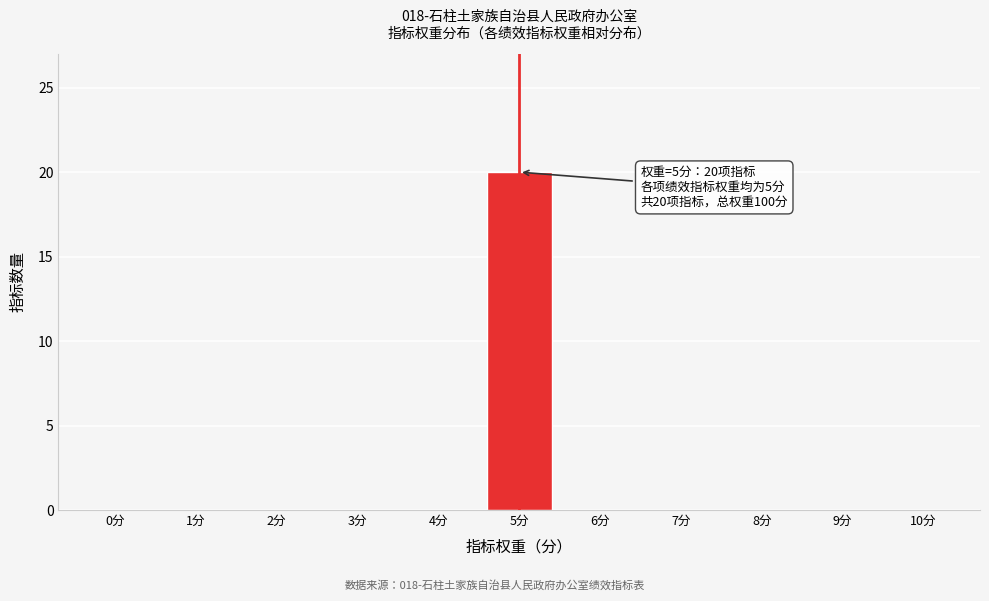

Reading left to right, what are all the values shown in this chart?

0分=0	1分=0	2分=0	3分=0	4分=0	5分=20	6分=0	7分=0	8分=0	9分=0	10分=0